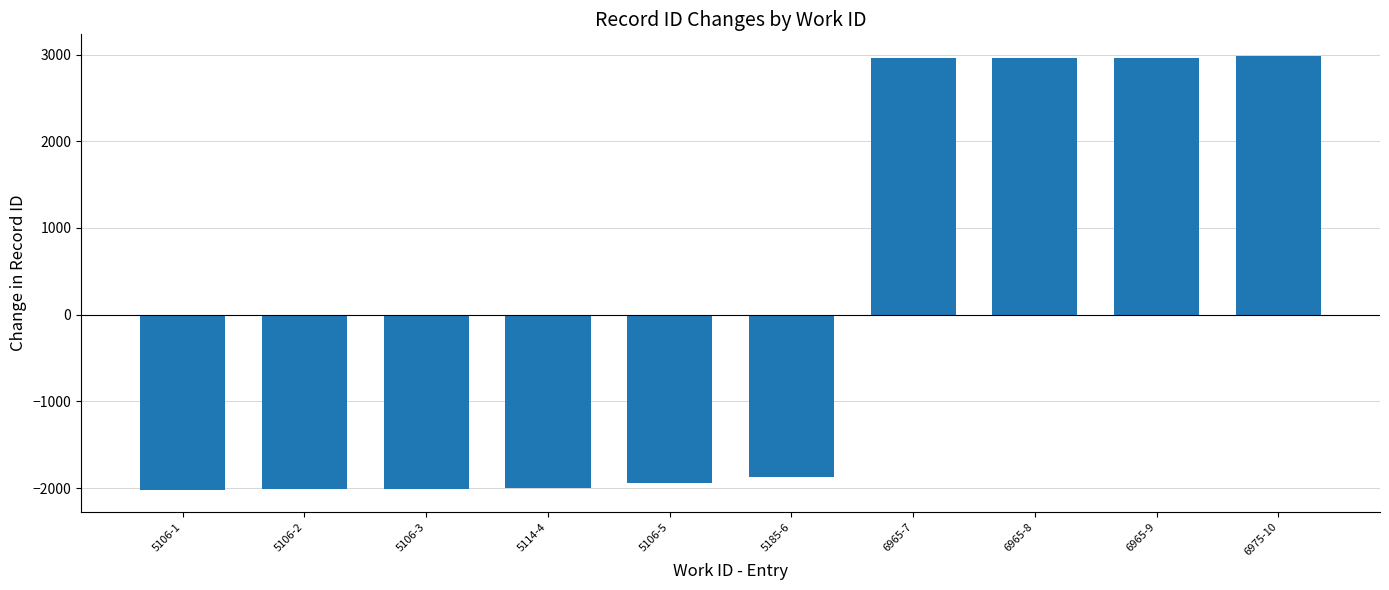

What is the difference between the second highest and minimum values?

4983.0